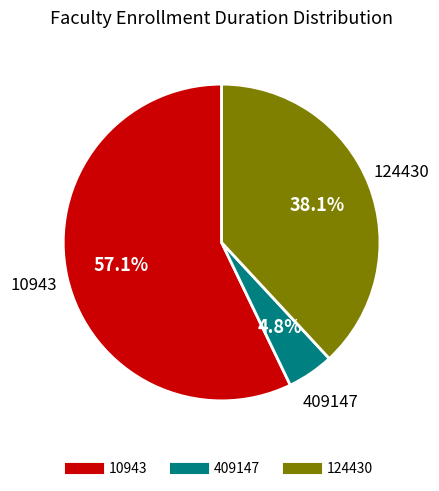

Count the number of slices in the pie.

3